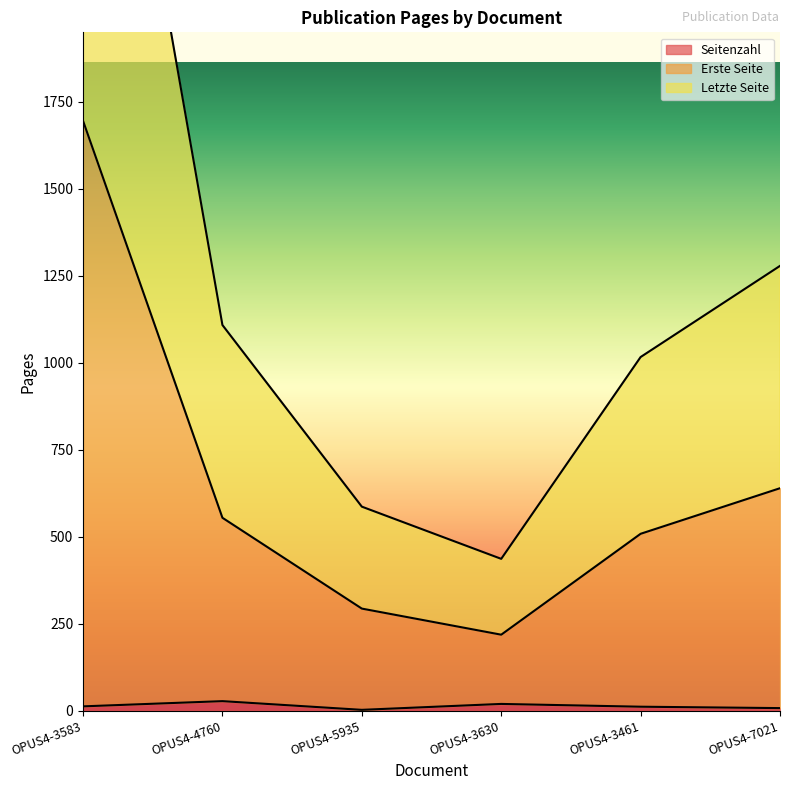

At which label does Erste Seite first exceed 554?

OPUS4-3583